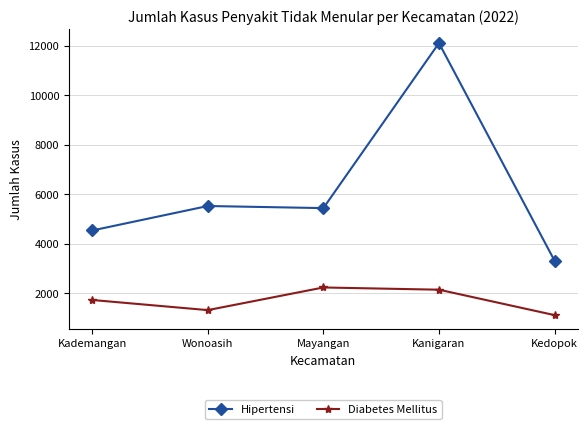

What value does the Diabetes Mellitus series have at Wonoasih, to the nearest 10?

1320